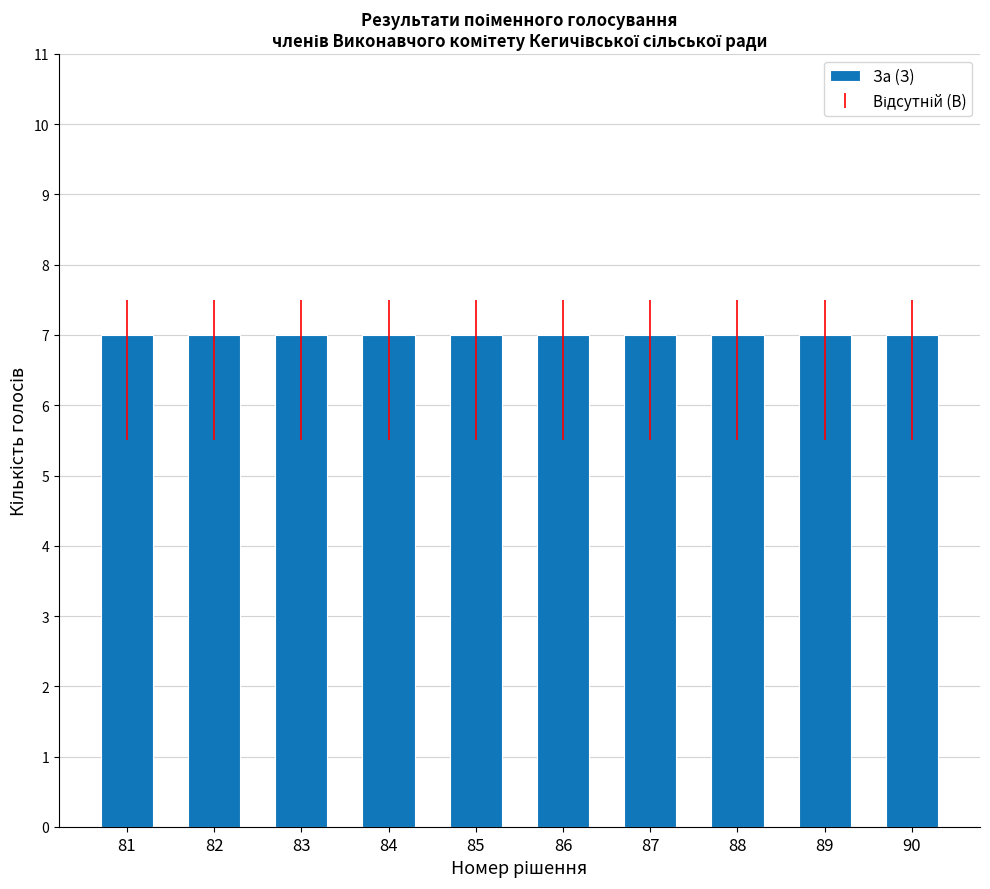

Which category has the lowest value across all series?

81